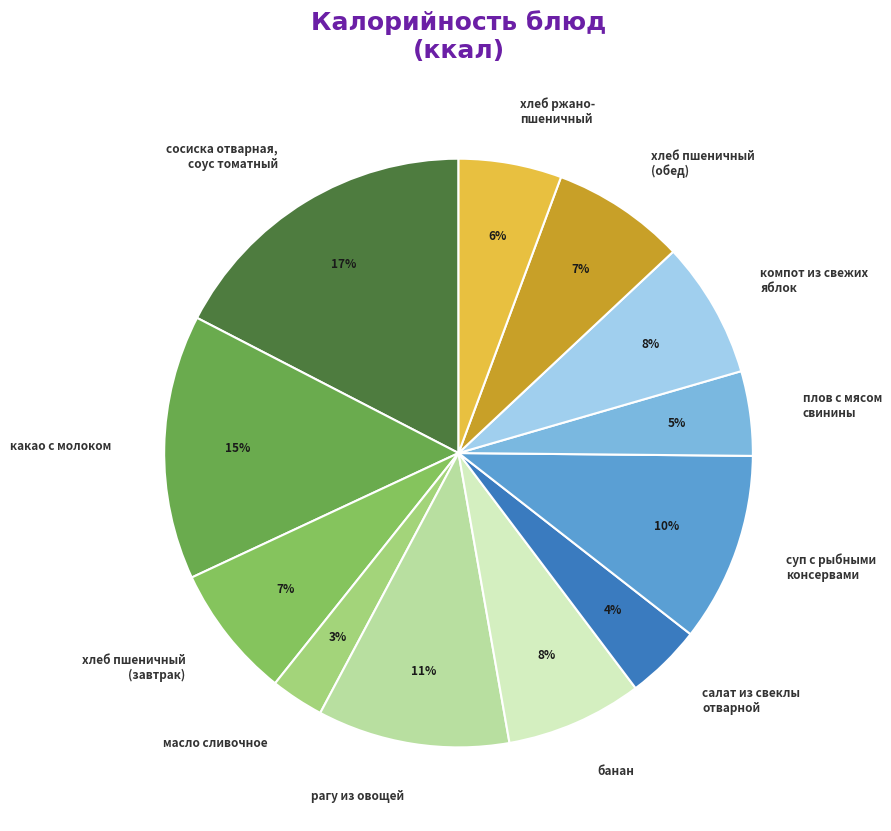

Is the sum of салат из свеклы отварной and суп с рыбными консервами greater than half?

No